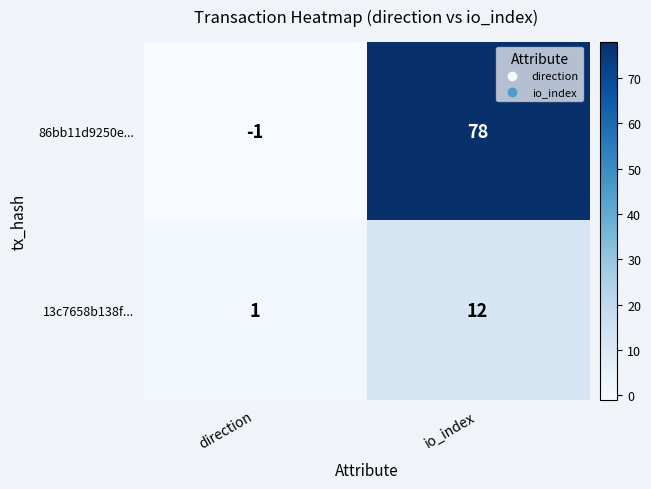

The 13c7658b138f... series shows 1 at direction. True or false?

True